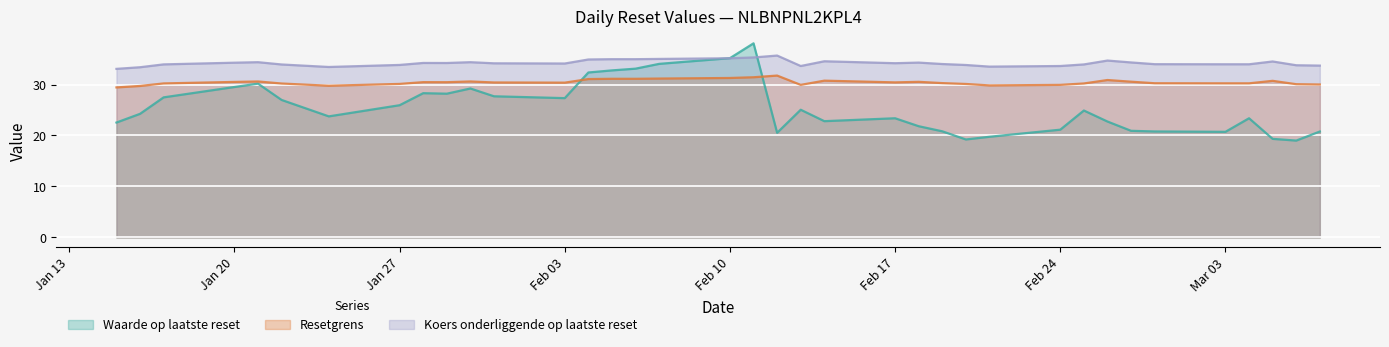

What is the highest value of the Waarde op laatste reset series?

38.1